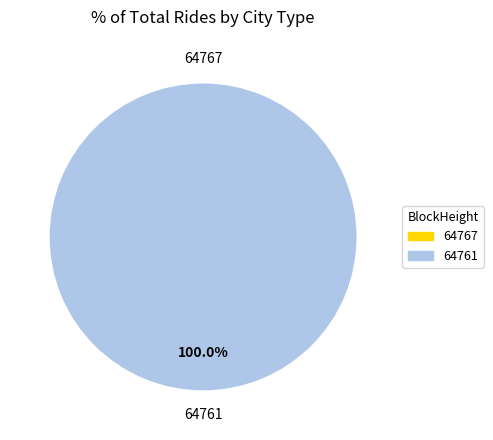

Which slice is the largest?

64761